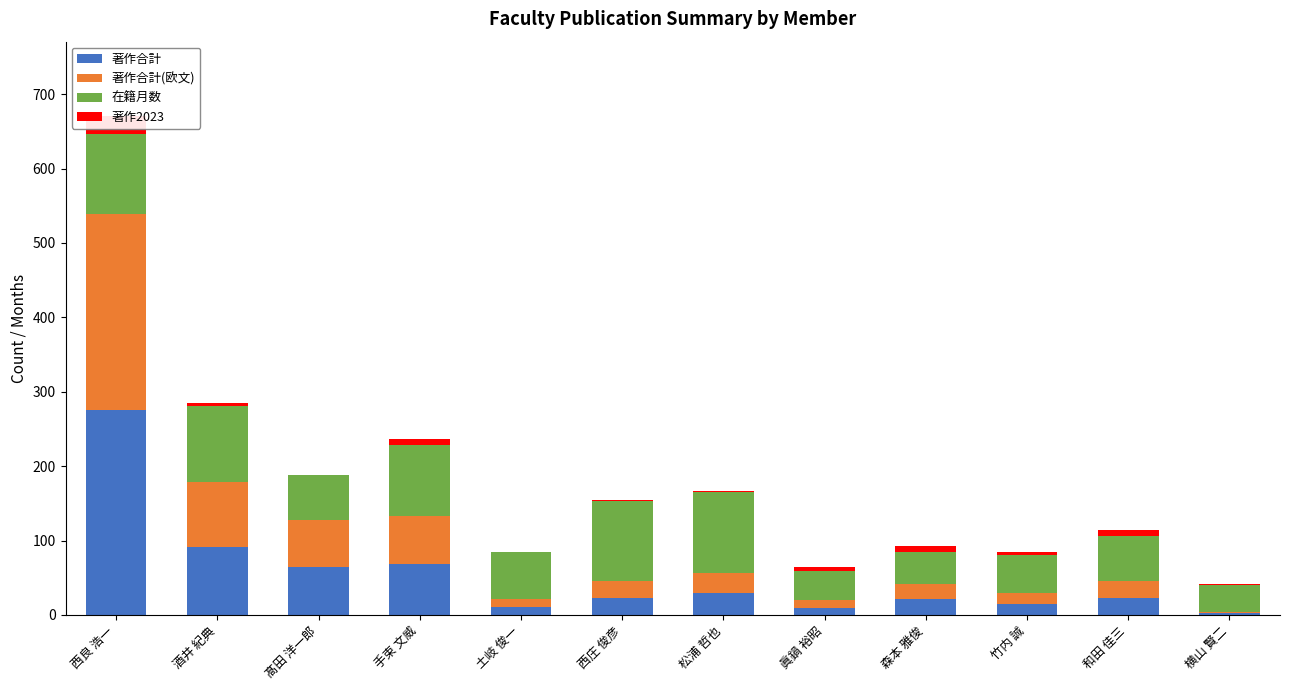

How many bars are there in total?

48